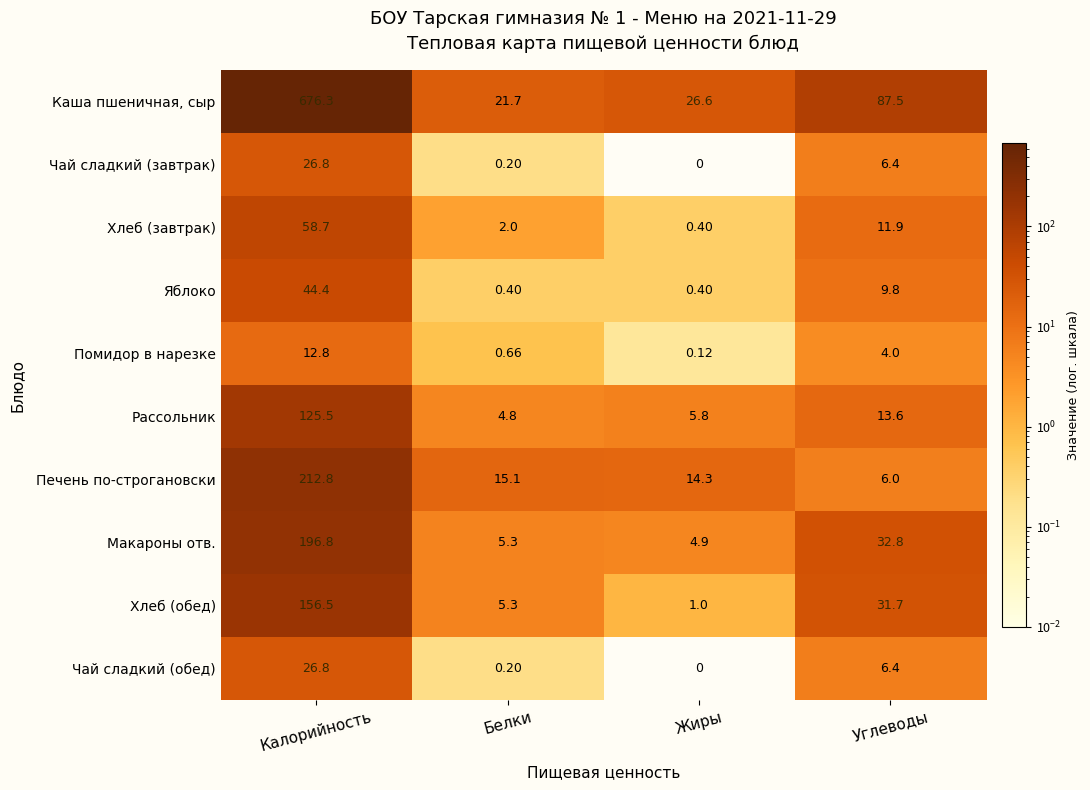

Rank the categories by Чай сладкий (обед) value from highest to lowest.

Калорийность, Углеводы, Белки, Жиры